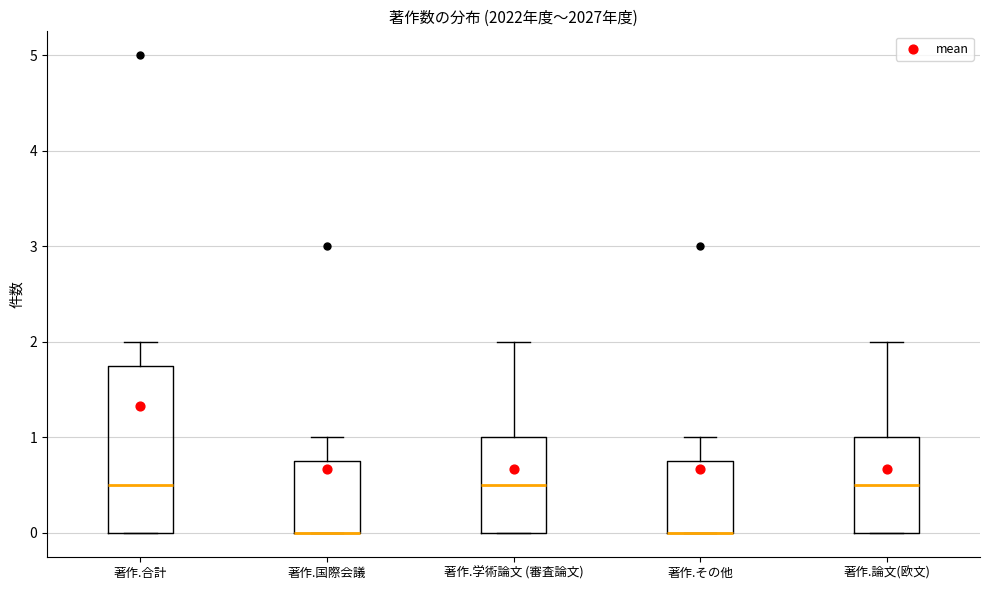

Reading left to right, transcribe this box plot: for each box, give where its median line is, the range the box spans, and where its two whiskers end, as read against the y-axis. The values are not printed on the chart, so give them approximately, as read against the axis.

著作.合計: median 0.5, box 0.0 to 1.8, whiskers 0.0 to 2.0
著作.国際会議: median 0.0 (drawn on the box's lower edge), box 0.0 to 0.8, whiskers 0.0 to 1.0
著作.学術論文 (審査論文): median 0.5, box 0.0 to 1.0, whiskers 0.0 to 2.0
著作.その他: median 0.0 (drawn on the box's lower edge), box 0.0 to 0.8, whiskers 0.0 to 1.0
著作.論文(欧文): median 0.5, box 0.0 to 1.0, whiskers 0.0 to 2.0